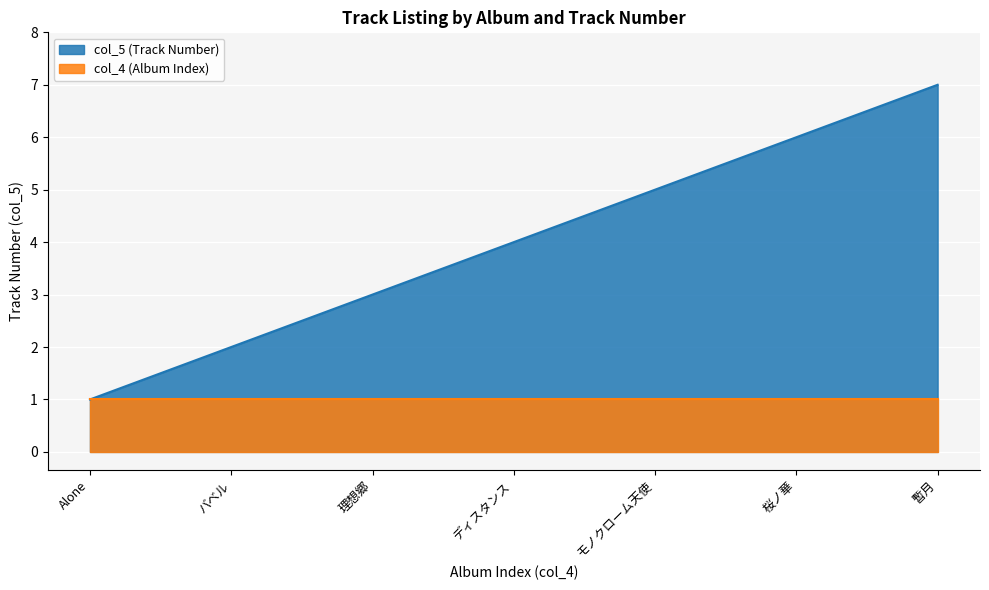

What is the average value?

4